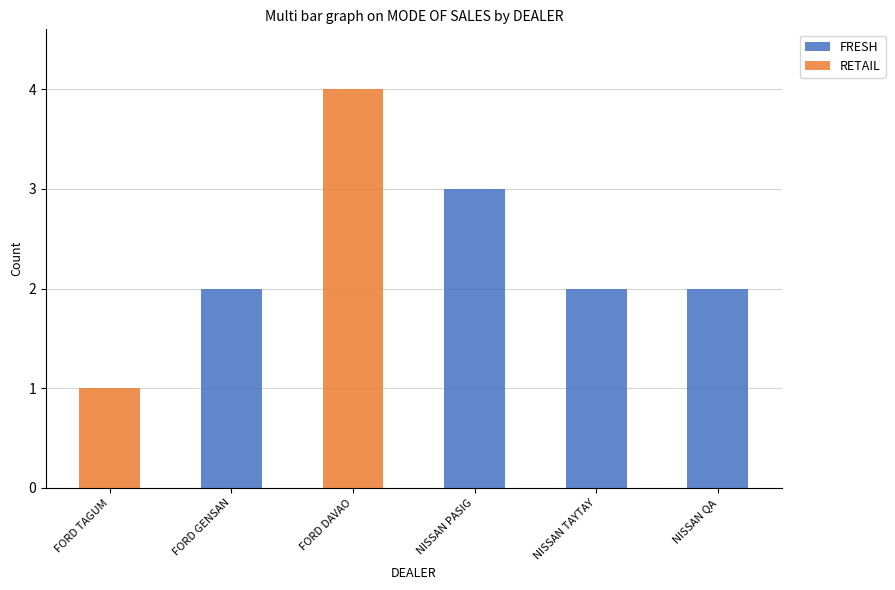

Which category has the highest value in the FRESH series?

NISSAN PASIG